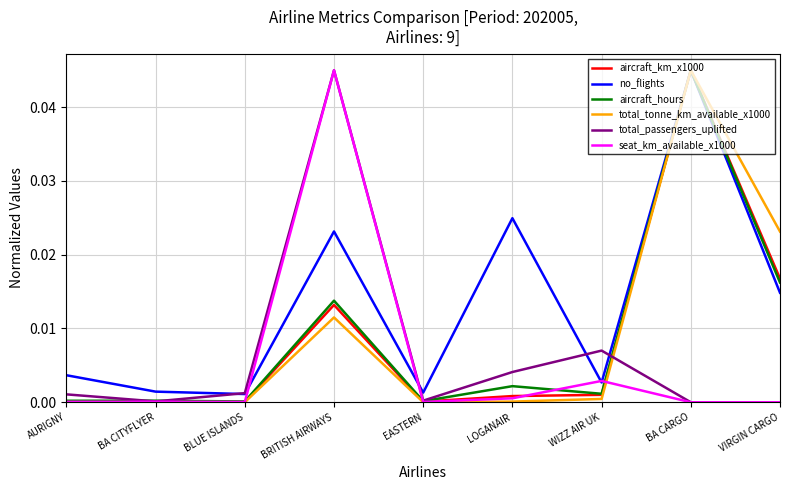

Which series has the largest total across all categories?

no_flights